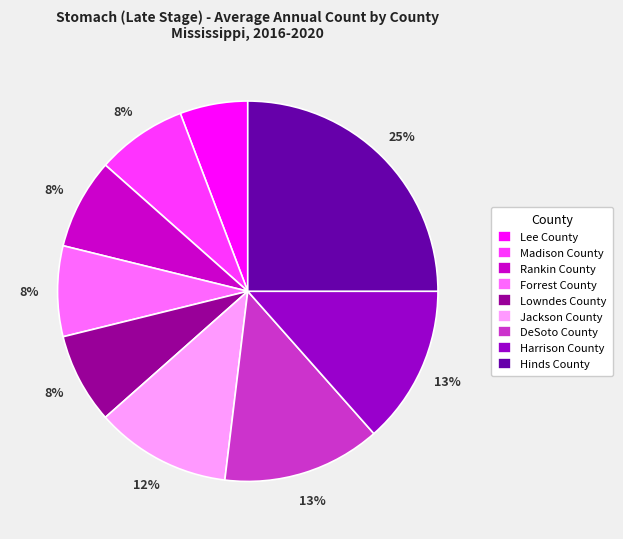

Is the sum of Hinds County and Rankin County greater than half?

No